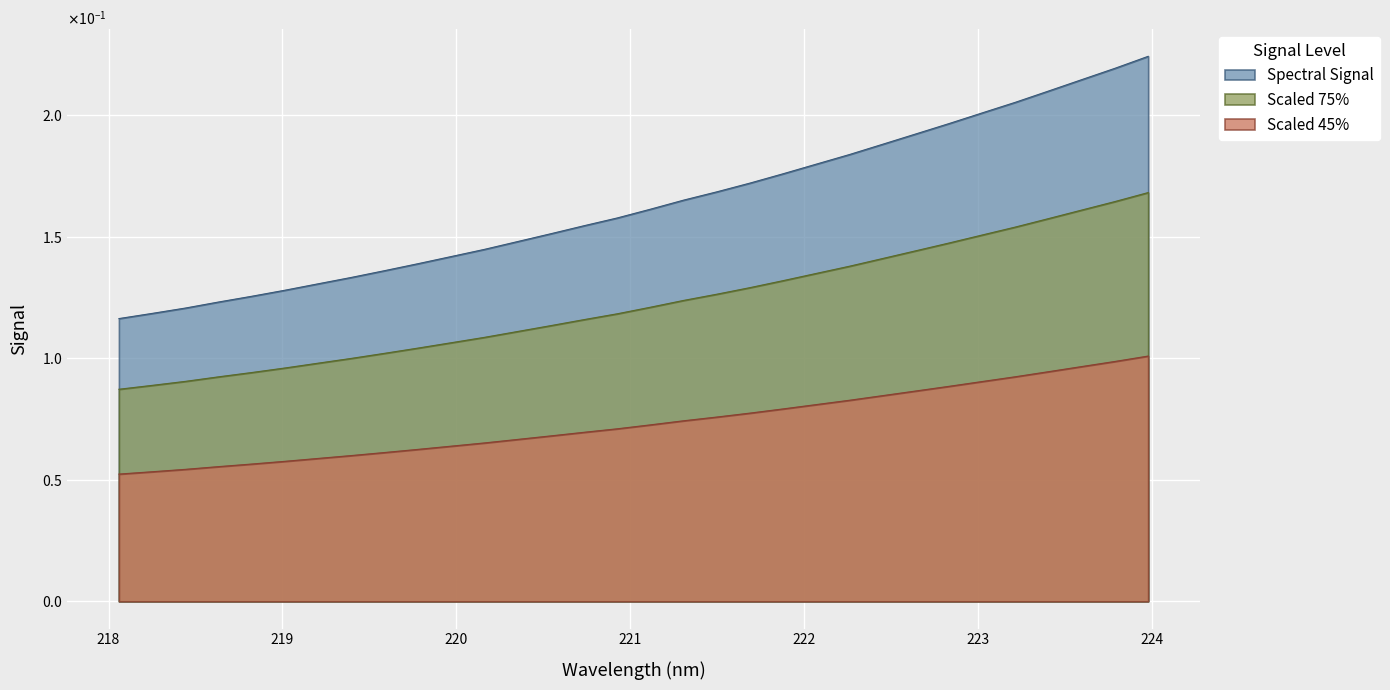

List the labels in order of value, smallest first.

218.0596, 218.2508, 218.442, 218.6332, 218.8244, 219.0156, 219.2067, 219.3979, 219.589, 219.7801, 219.9712, 220.1623, 220.3533, 220.5444, 220.7354, 220.9264, 221.1174, 221.3083, 221.4993, 221.6902, 221.8812, 222.0721, 222.263, 222.4538, 222.6447, 222.8355, 223.0264, 223.2172, 223.408, 223.5987, 223.7895, 223.9802